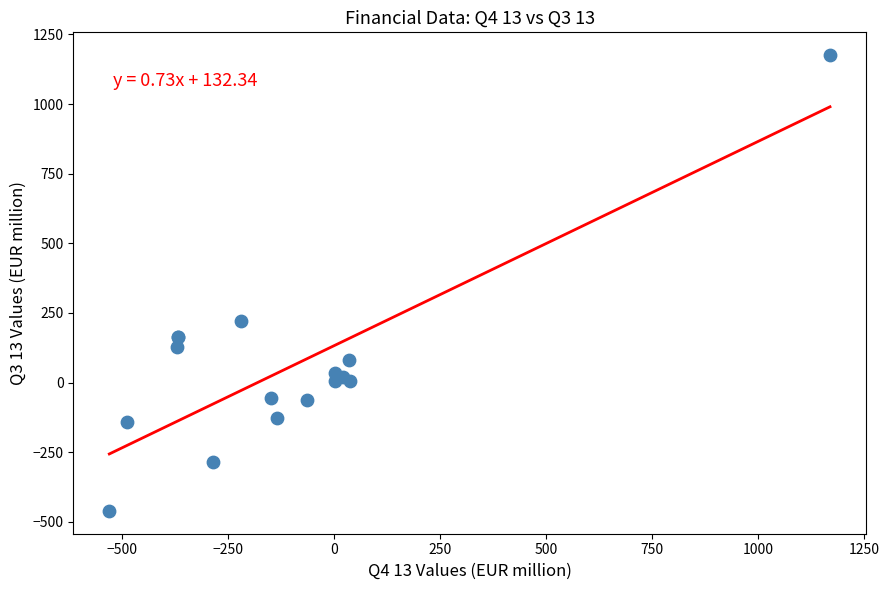

What Y value in the scatter plot is closest to 357?

219.6